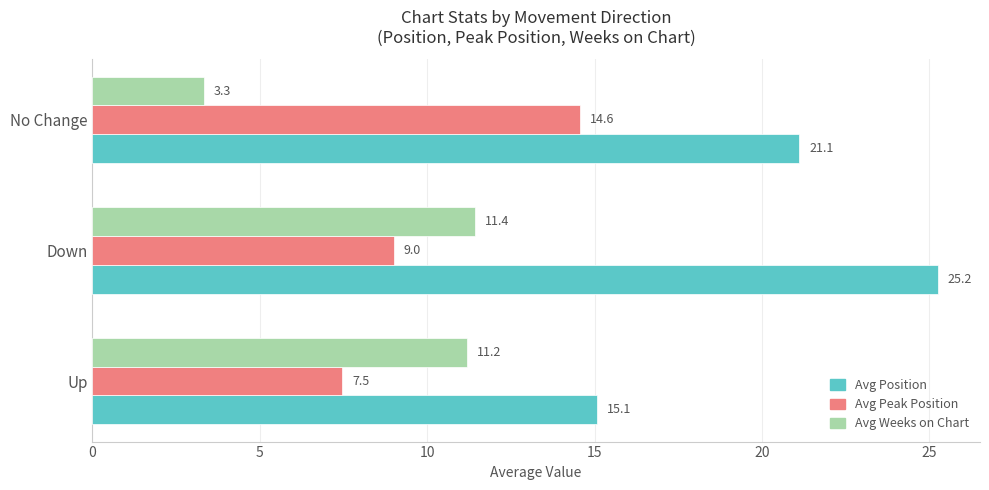

List the labels in order of Avg Peak Position value, largest first.

No Change, Down, Up